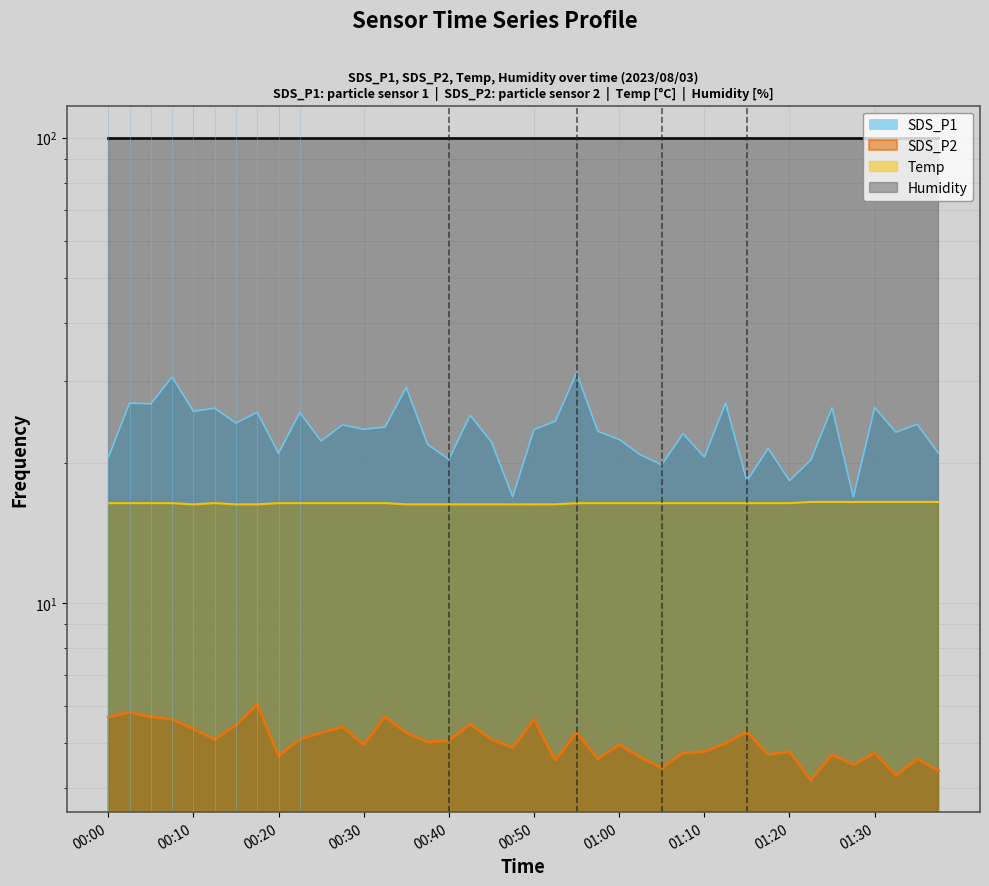

Count the Temp values in the range 16 to 17.

40